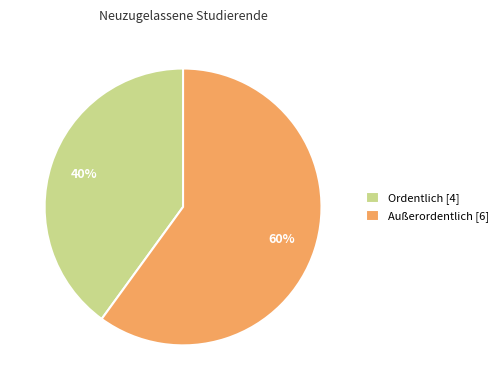

Which slice is the largest?

Außerordentlich